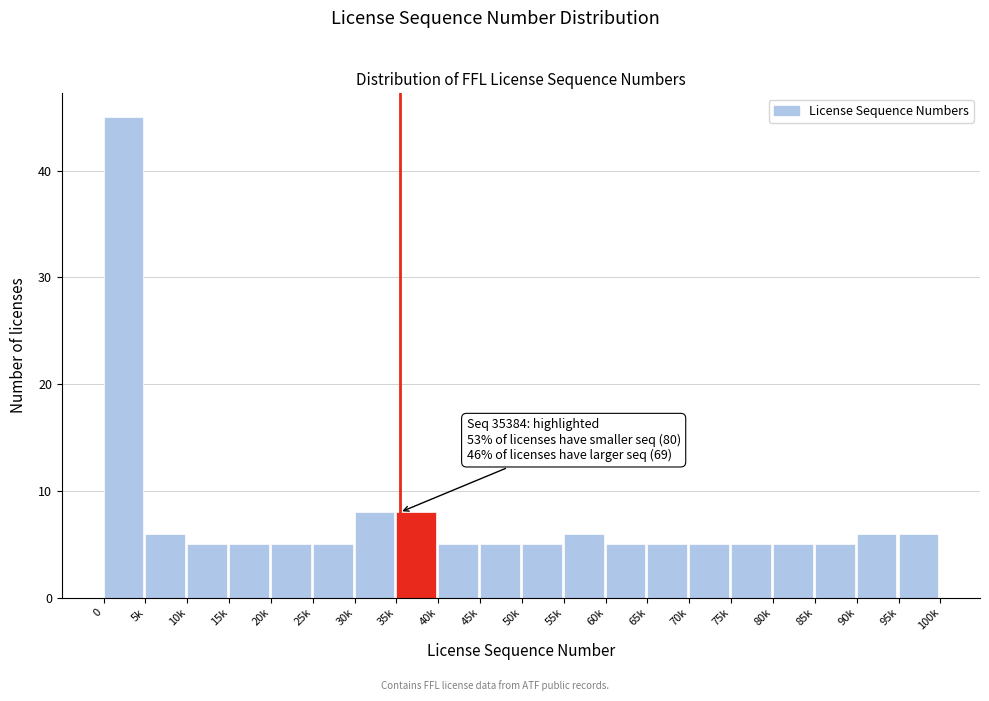

Reading right to left, what are all the values shown in this chart?

95k=6	90k=6	85k=5	80k=5	75k=5	70k=5	65k=5	60k=5	55k=6	50k=5	45k=5	40k=5	35k=8	30k=8	25k=5	20k=5	15k=5	10k=5	5k=6	0=45